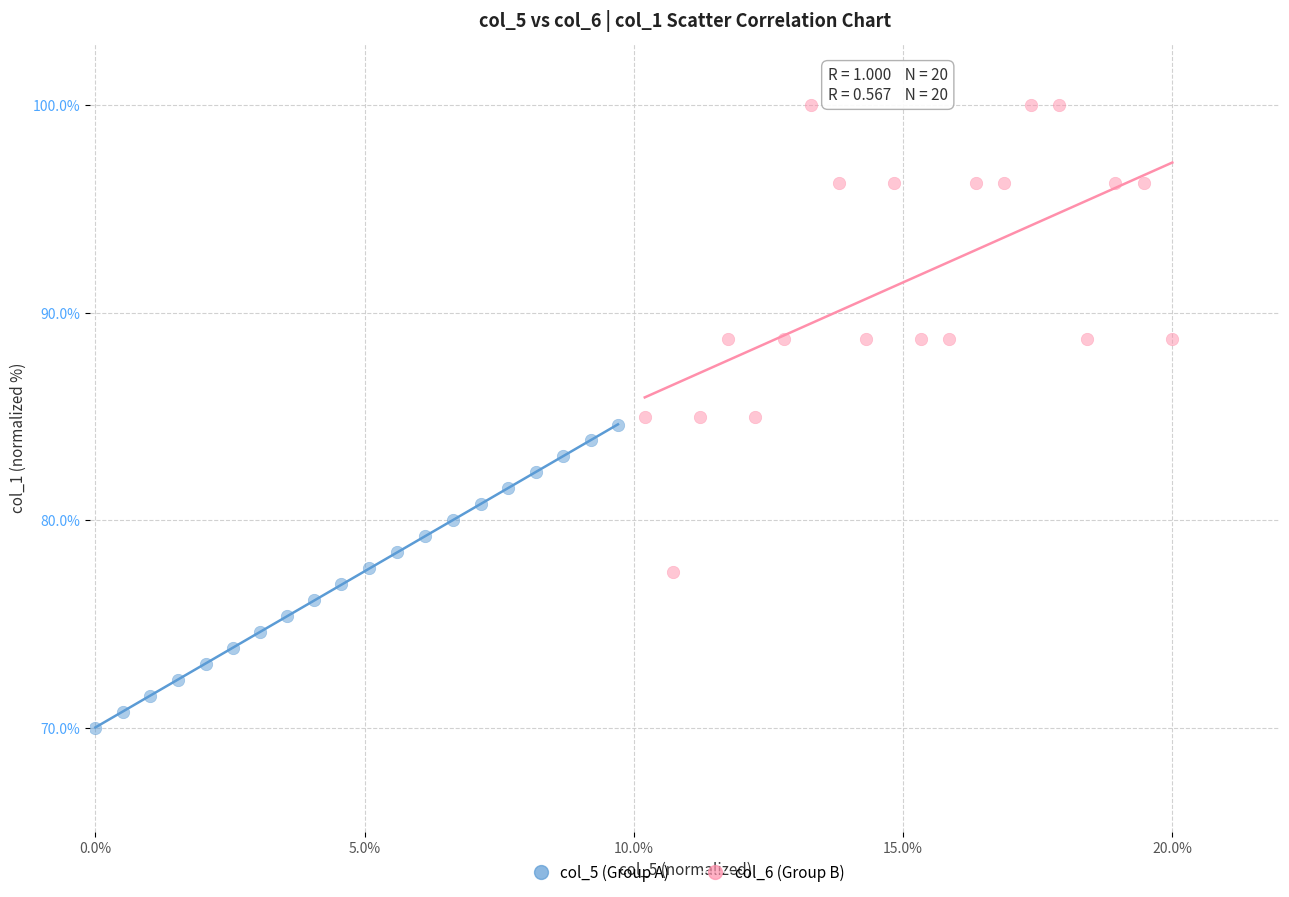

Which series reaches the minimum Y coordinate?

col_5 (Group A)